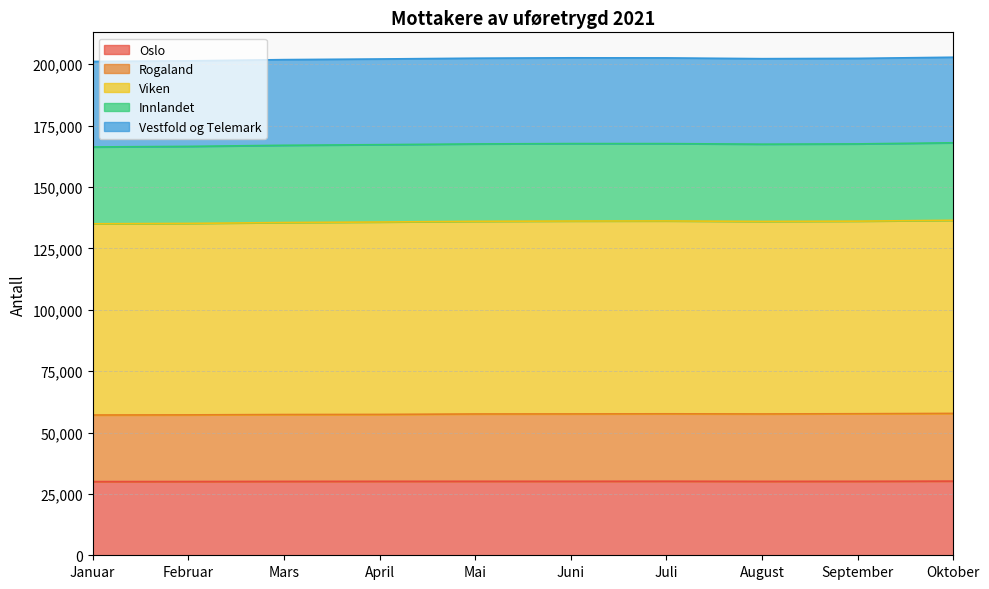

At which category does Rogaland reach its first local peak?

Juli